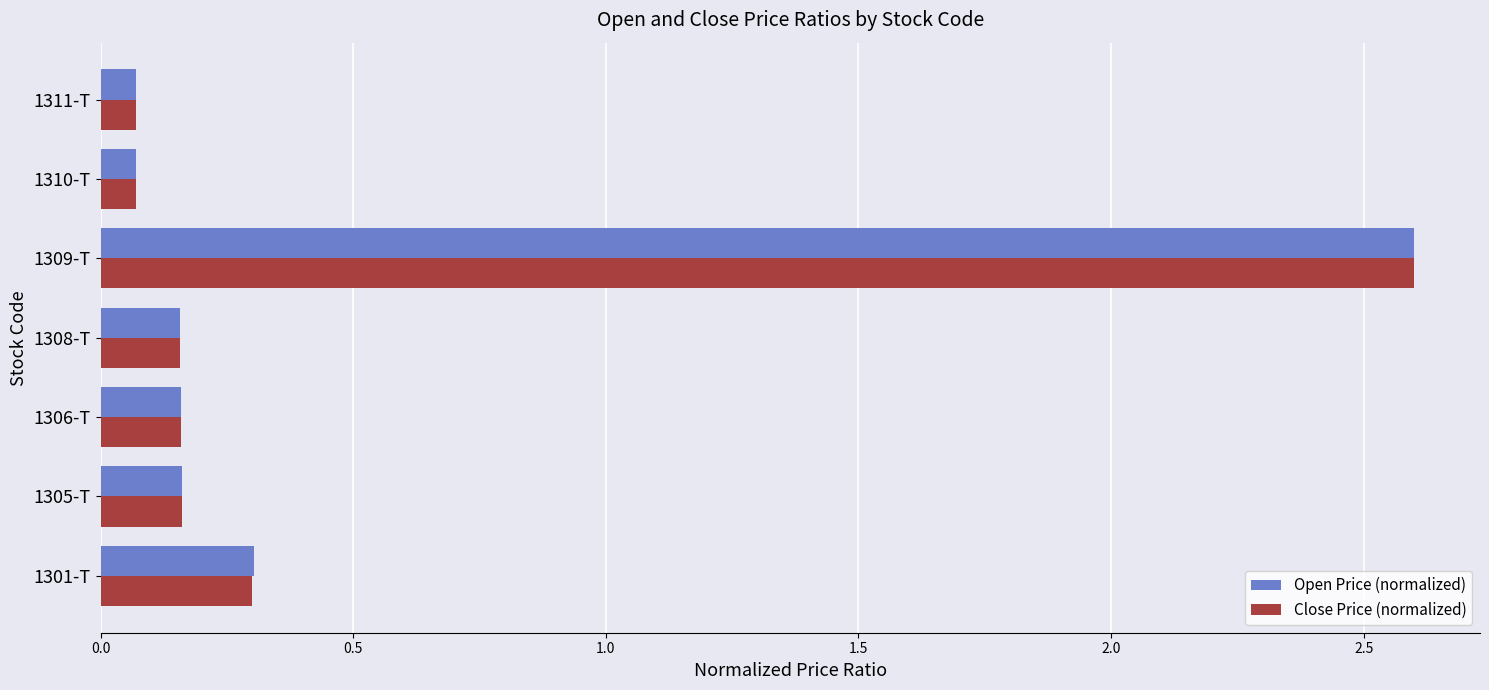

Between 1306-T and 1309-T, which series saw the biggest shift?

Close Price (normalized)